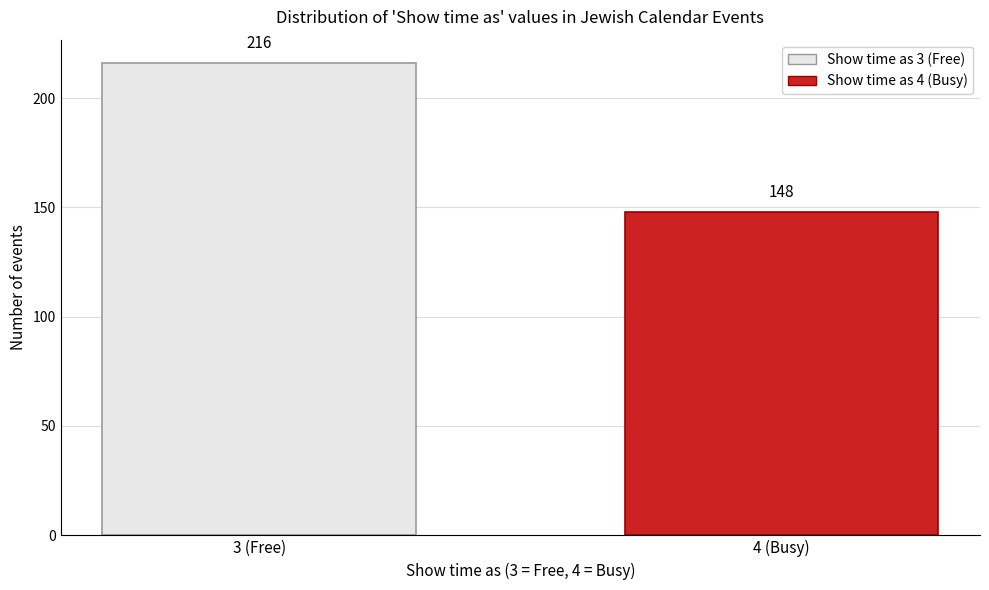

Reading left to right, extract all data points from this chart.

216	148